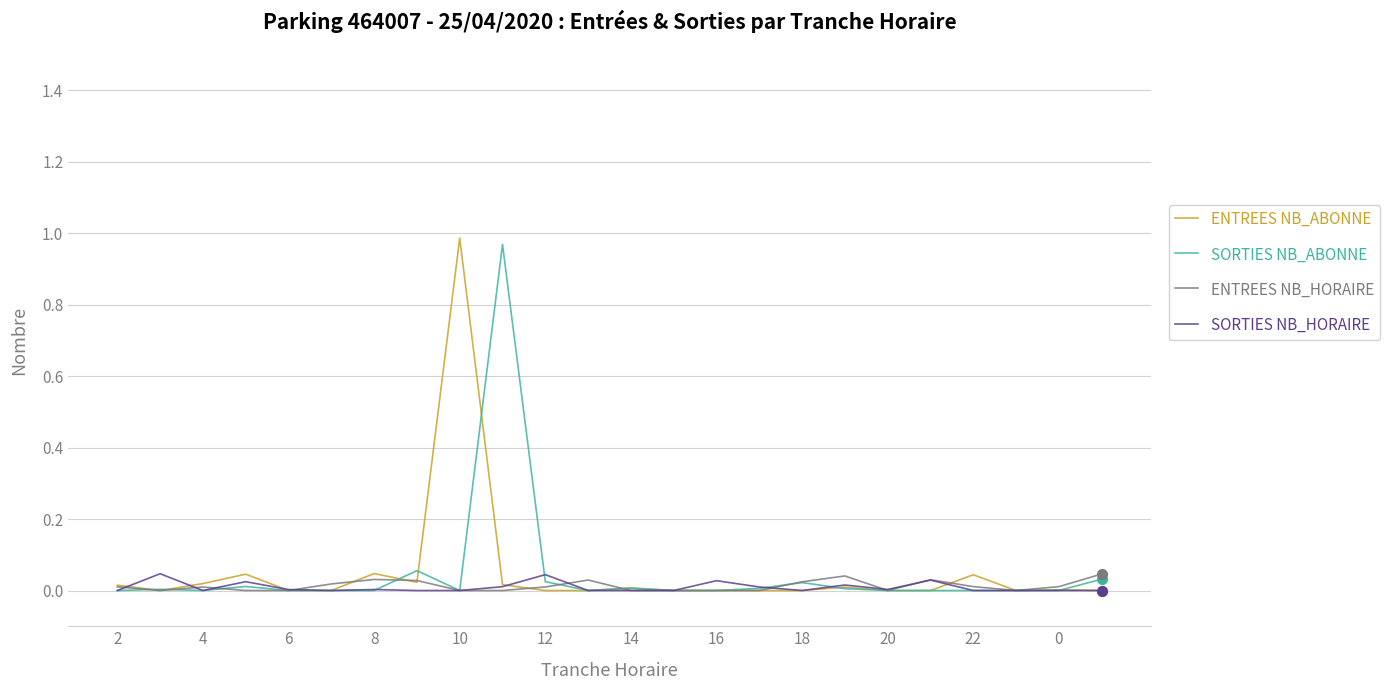

Does the chart display data point markers on the line(s)?

No